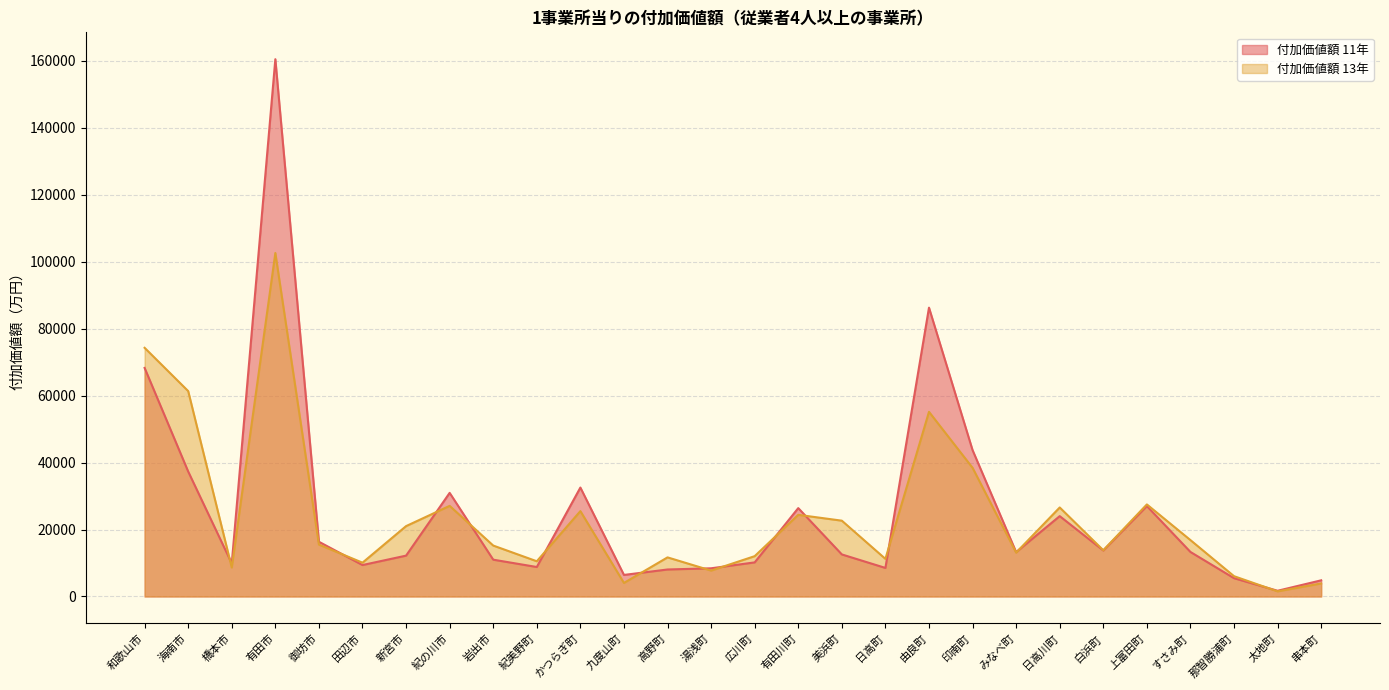

Rank the series by their average value, from highest to lowest.

付加価値額 11年, 付加価値額 13年